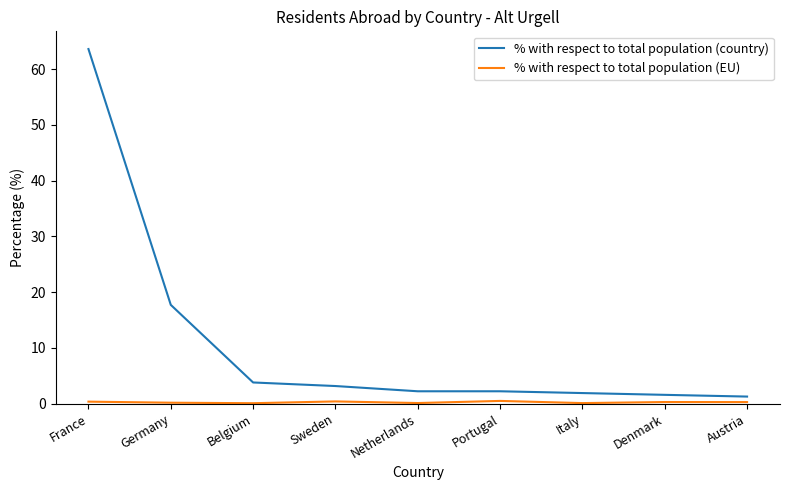

At which label is % with respect to total population (country) closest to 32?

Germany